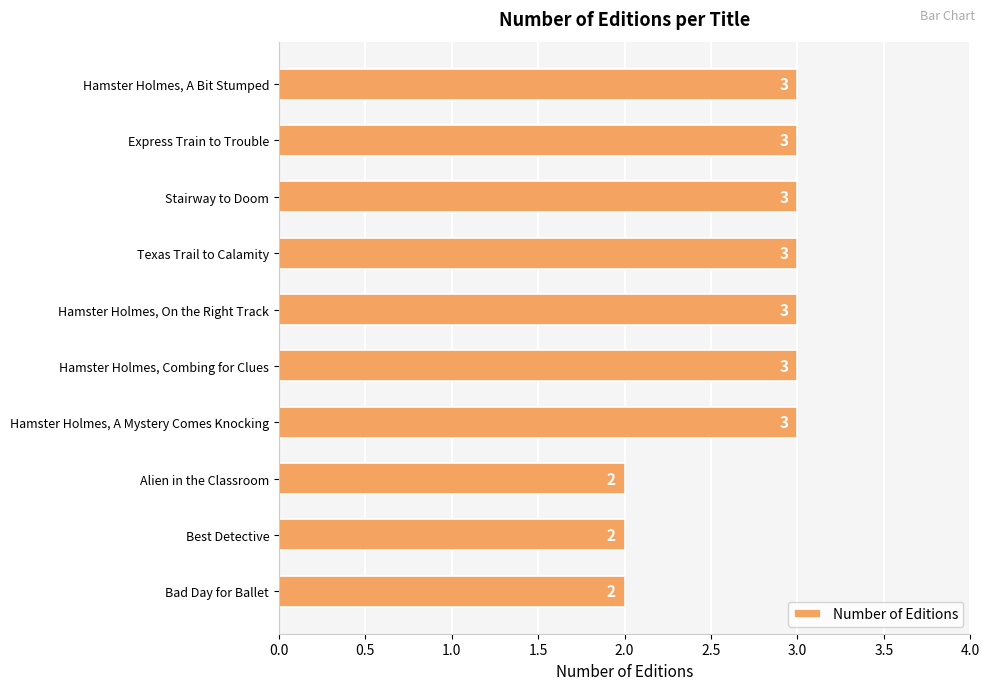

Approximately how many times larger is the value at Hamster Holmes, A Bit Stumped compared to Stairway to Doom?

1.0